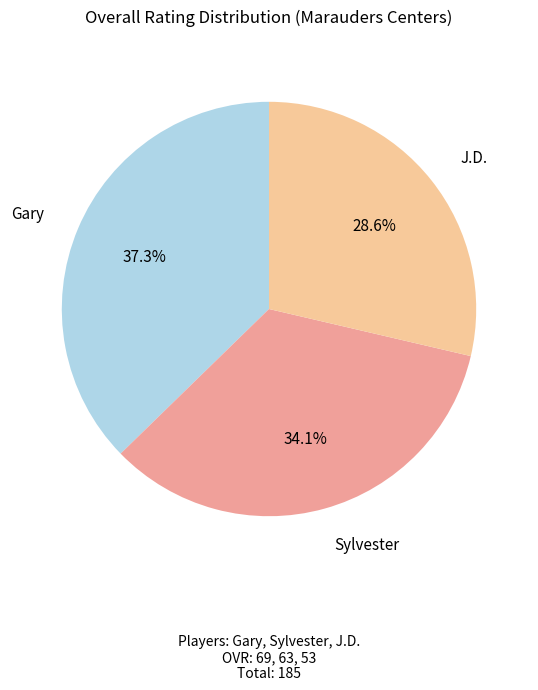

Which slice is the largest?

Gary